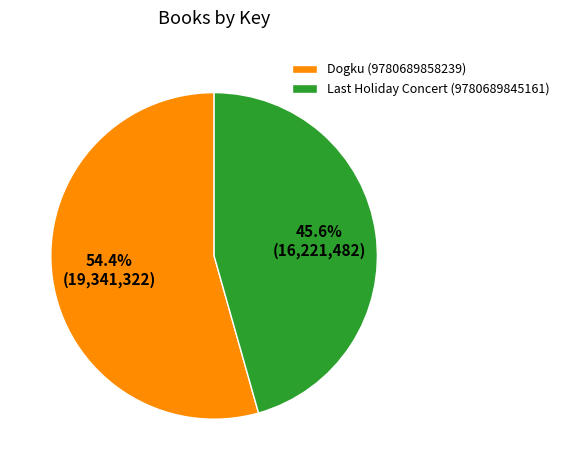

Which slice is the smallest?

Last Holiday Concert (9780689845161)